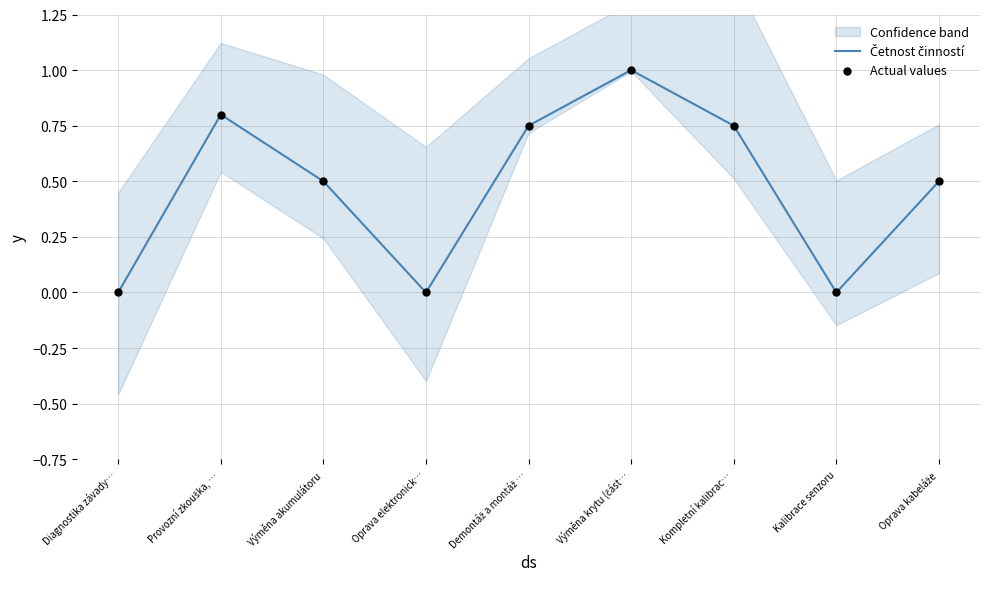

What is the total value across all series at Výměna akumulátoru?

1.0